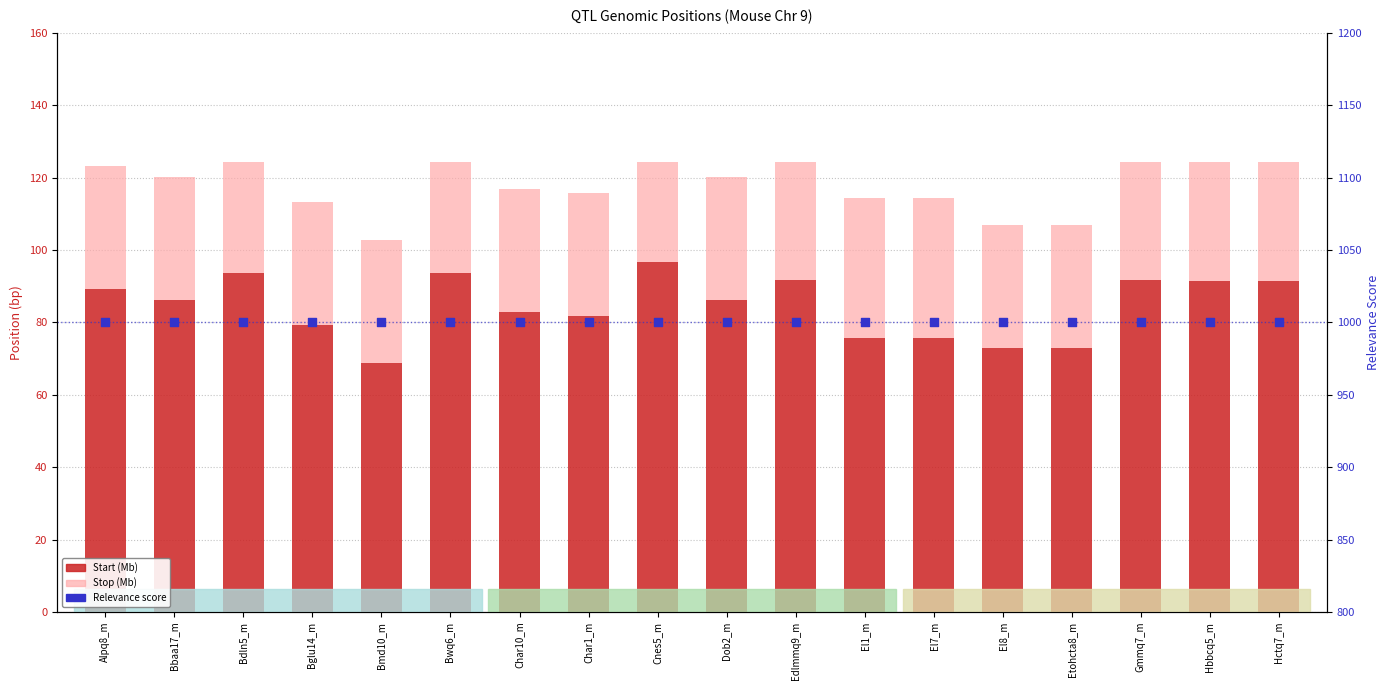

At which category is the sum across all series the highest?

Bdln5_m